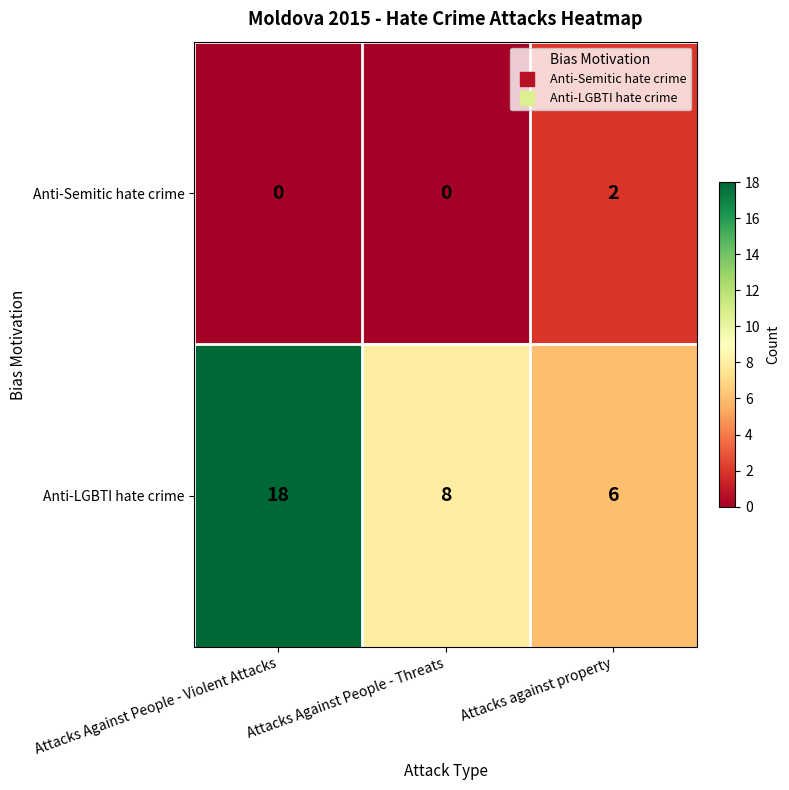

The value of Anti-Semitic hate crime at Attacks against property is 2. True or false?

True